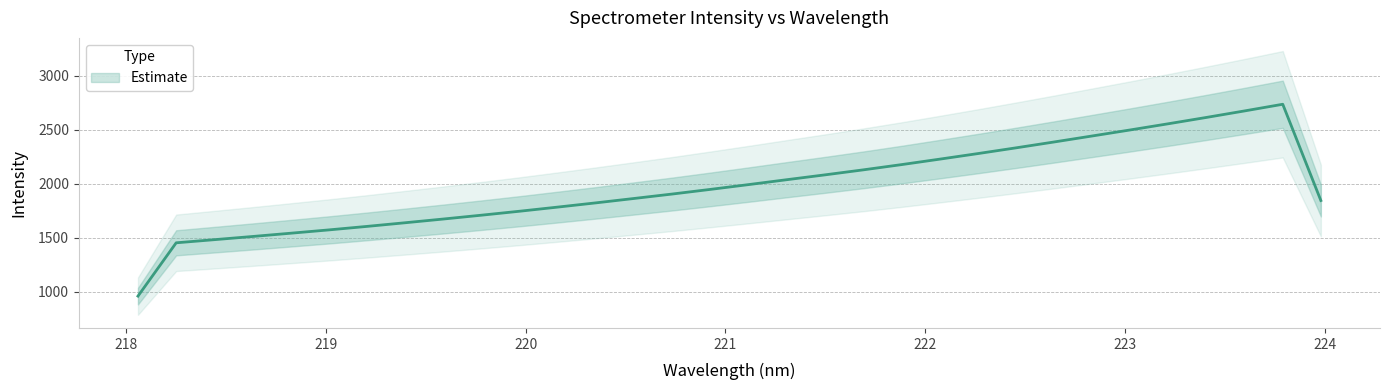

Does the chart have visible grid lines?

Yes